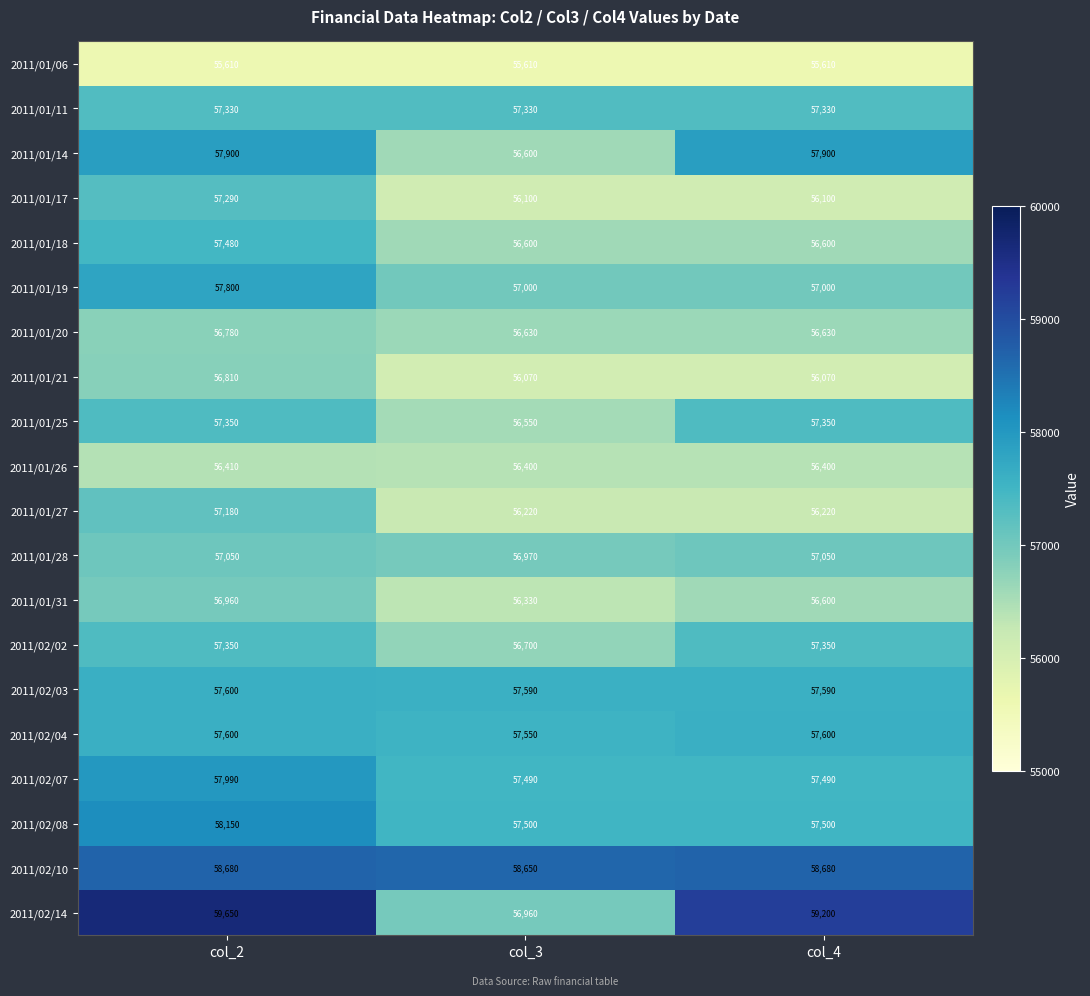

At which label does 2011/01/26 reach its peak?

col_2